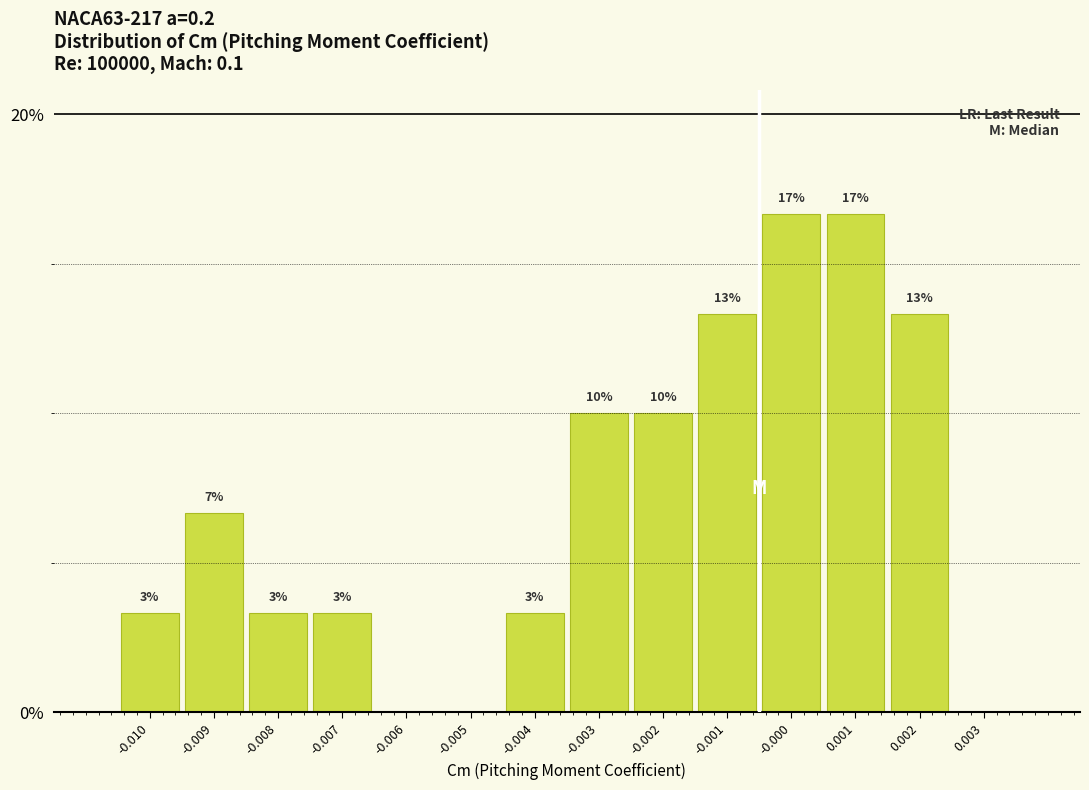

Are the bars horizontal?

No